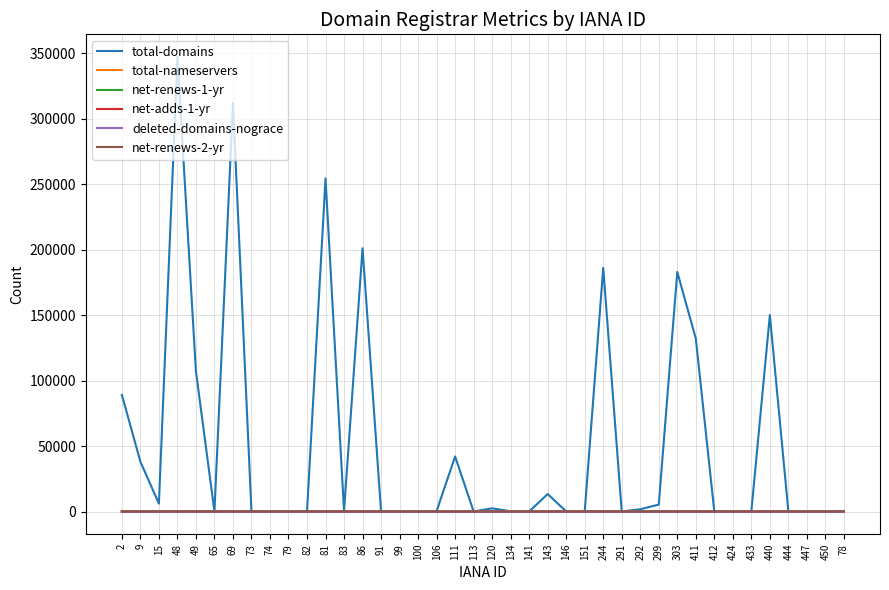

What position from the right is 48?

37